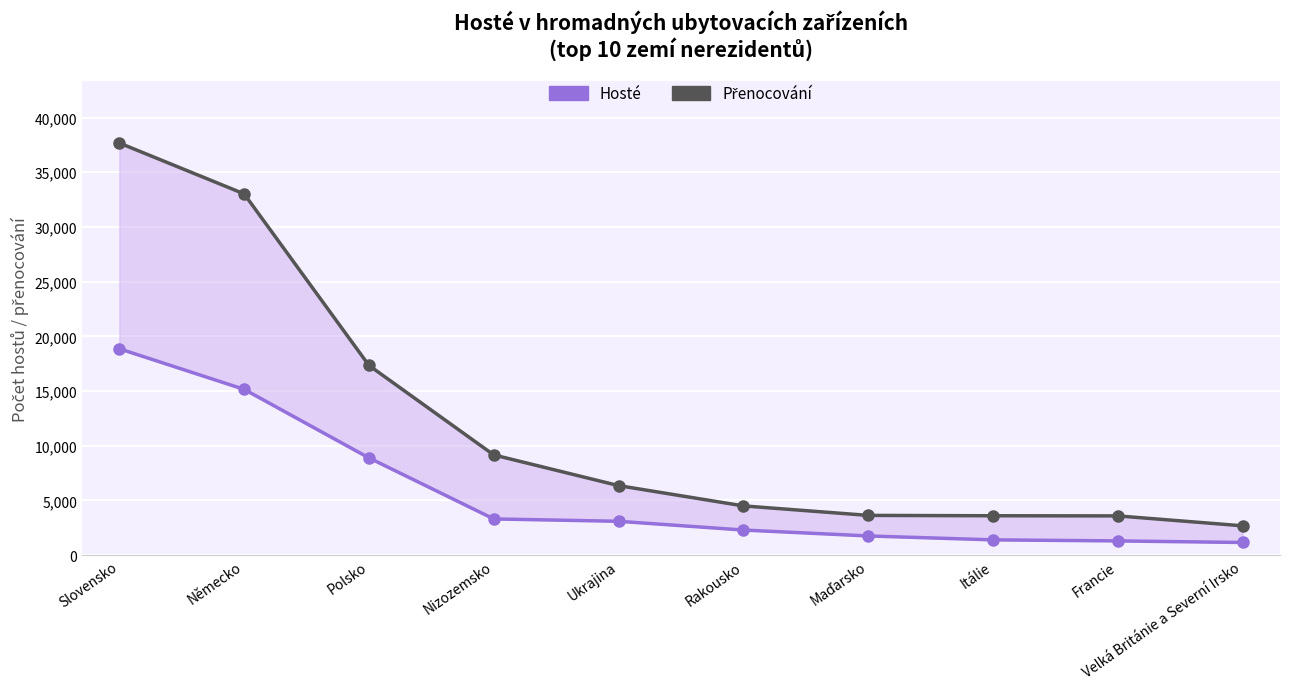

List the series in order of their peak value, highest first.

Přenocování, Hosté